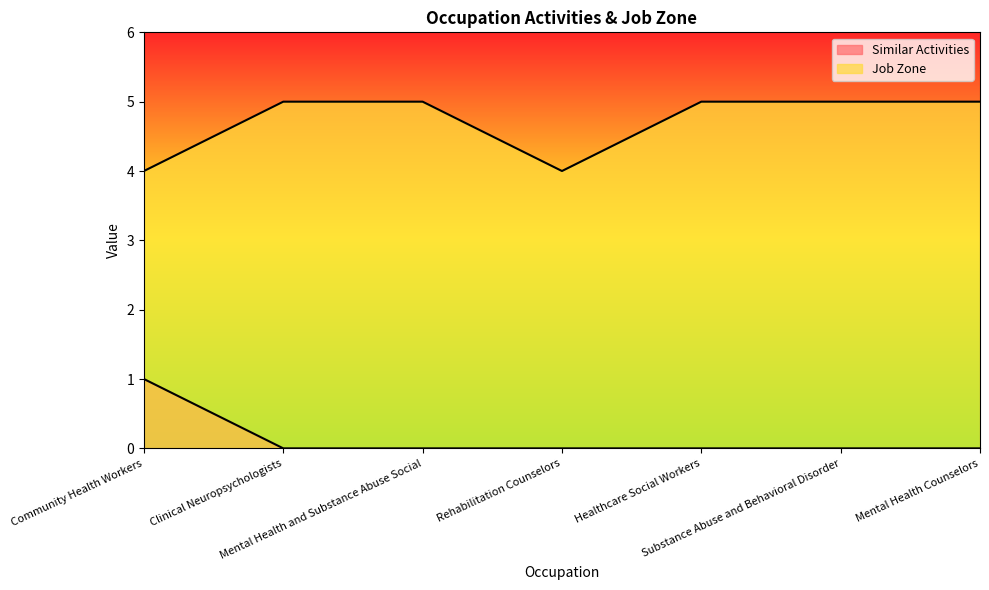

What position from the right is Clinical Neuropsychologists?

6